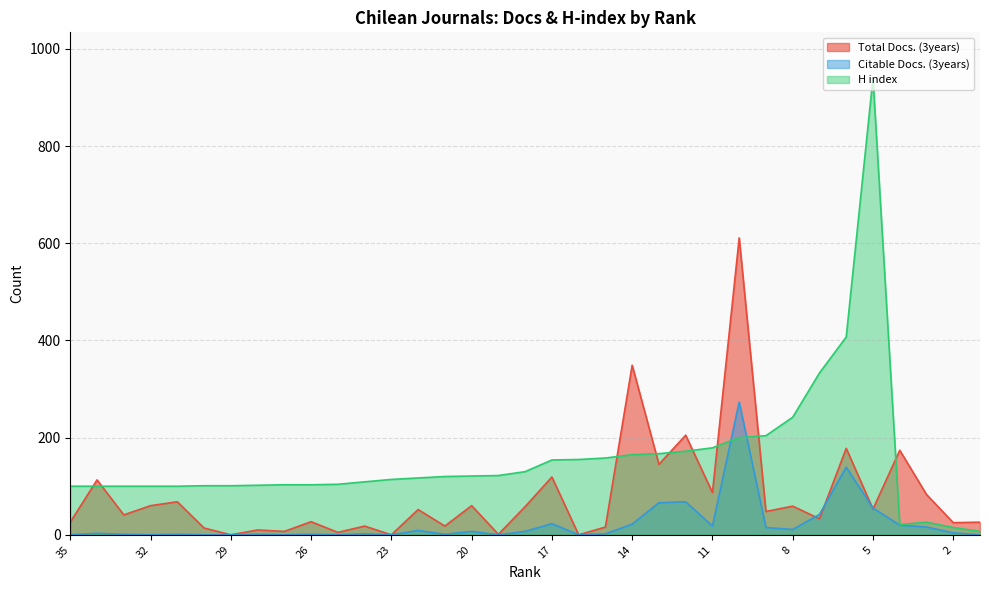

What are all the series names shown in the legend?

Total Docs. (3years), Citable Docs. (3years), H index